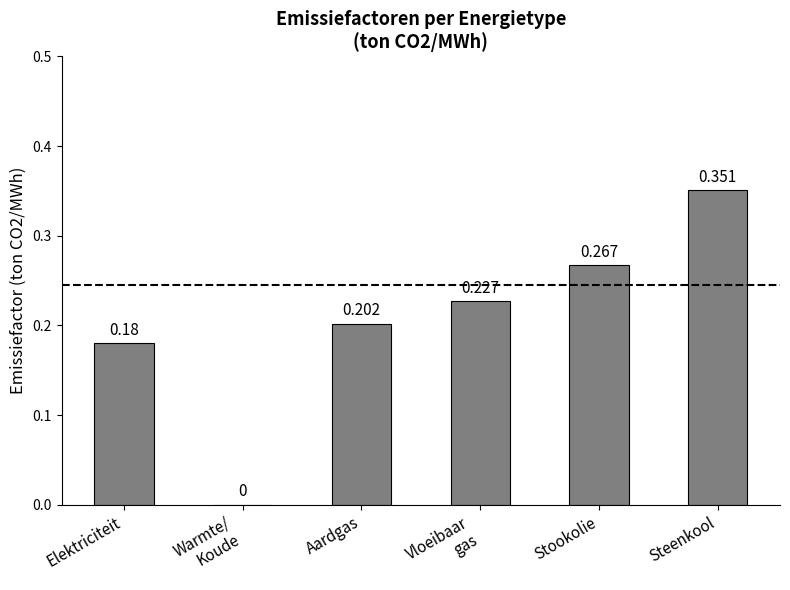

Between Warmte/
Koude and Steenkool, which is larger?

Steenkool